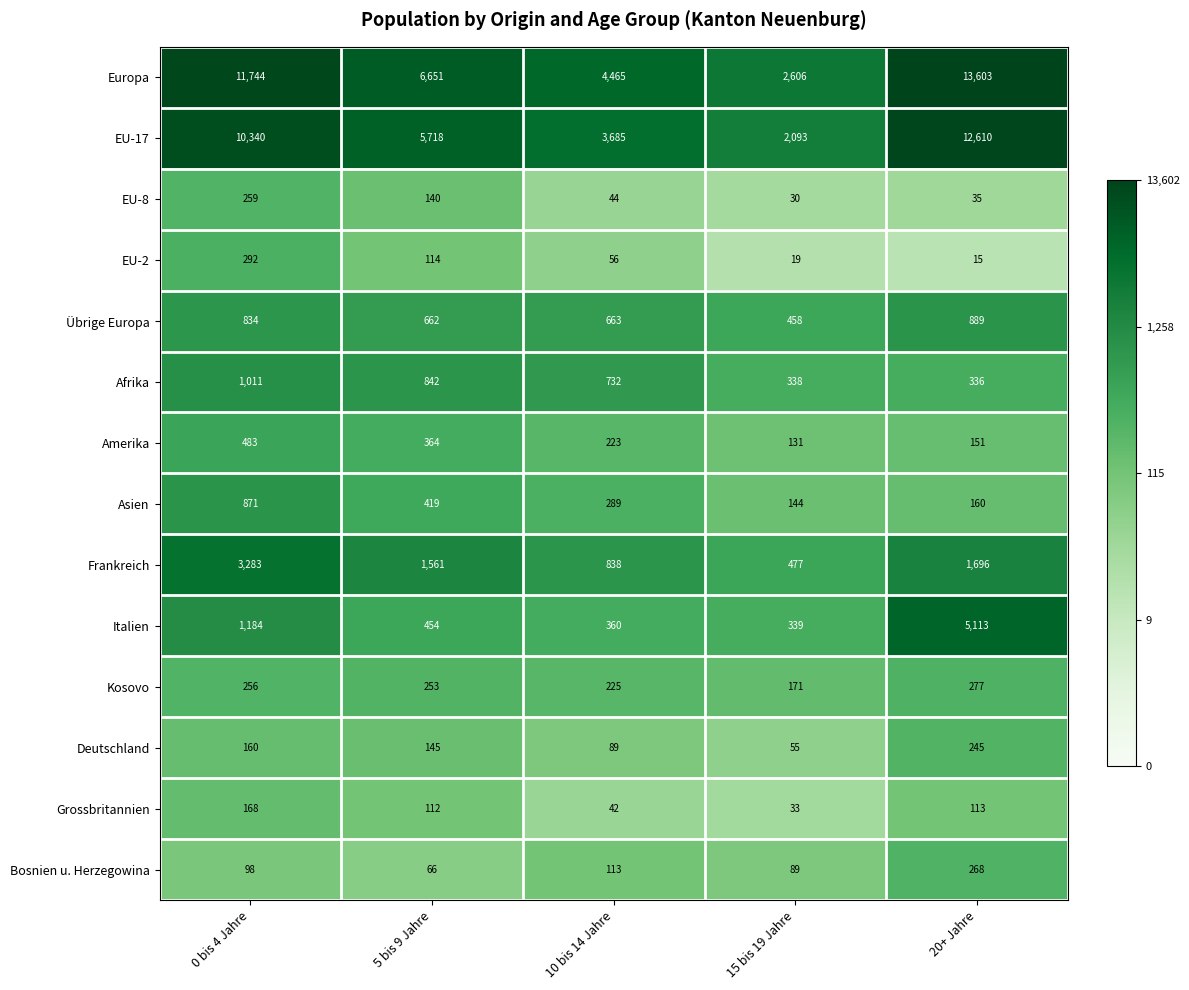

What is the spread (max minus min) of values at 20+ Jahre?

13588